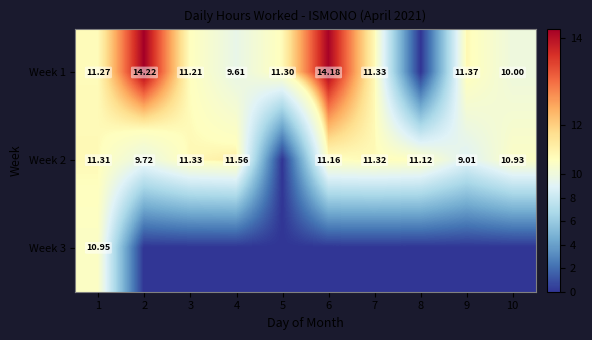

The Week 3 series shows 7.0 at 10. True or false?

False